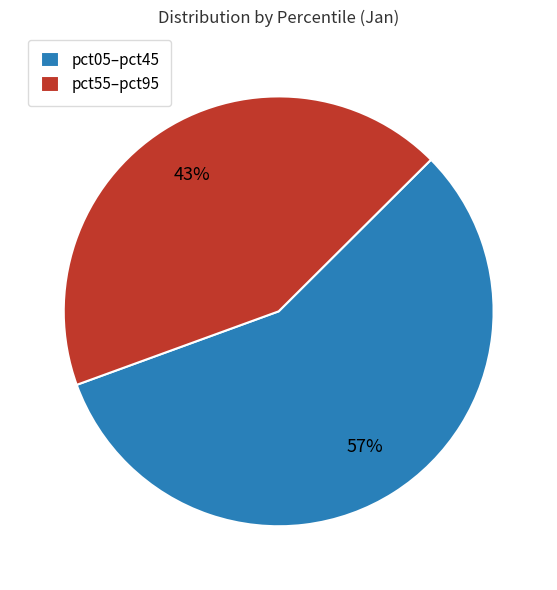

Is the sum of pct05–pct45 and pct55–pct95 greater than half?

Yes